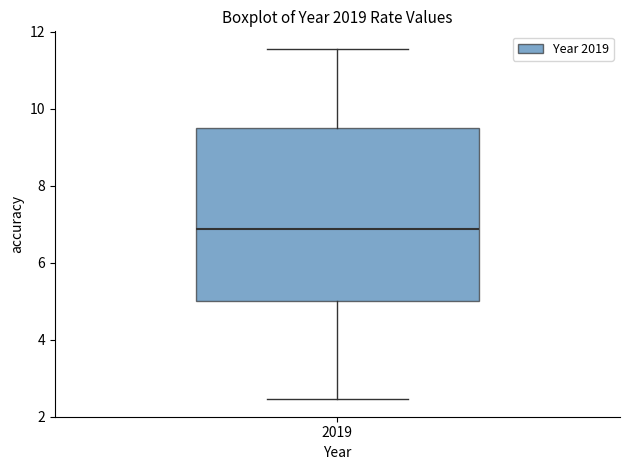

Transcribe this box plot: give where the median line is, the range the box spans, and where the two whiskers end, as read against the y-axis. The values are not printed on the chart, so give them approximately, as read against the axis.

median 6.8, box 5.0 to 9.6, whiskers 2.4 to 11.6